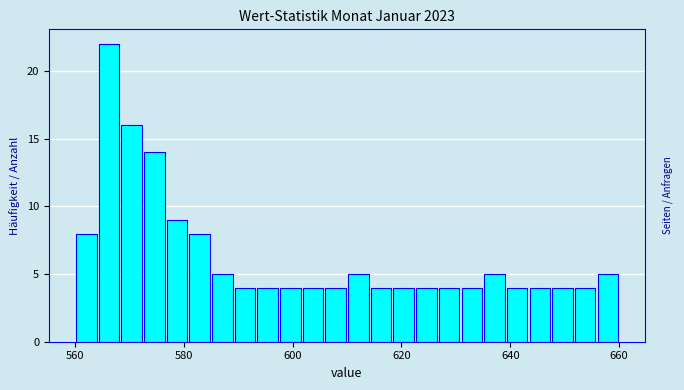

Read against the x-axis, roughly where is the centre of the tallest bar?

566